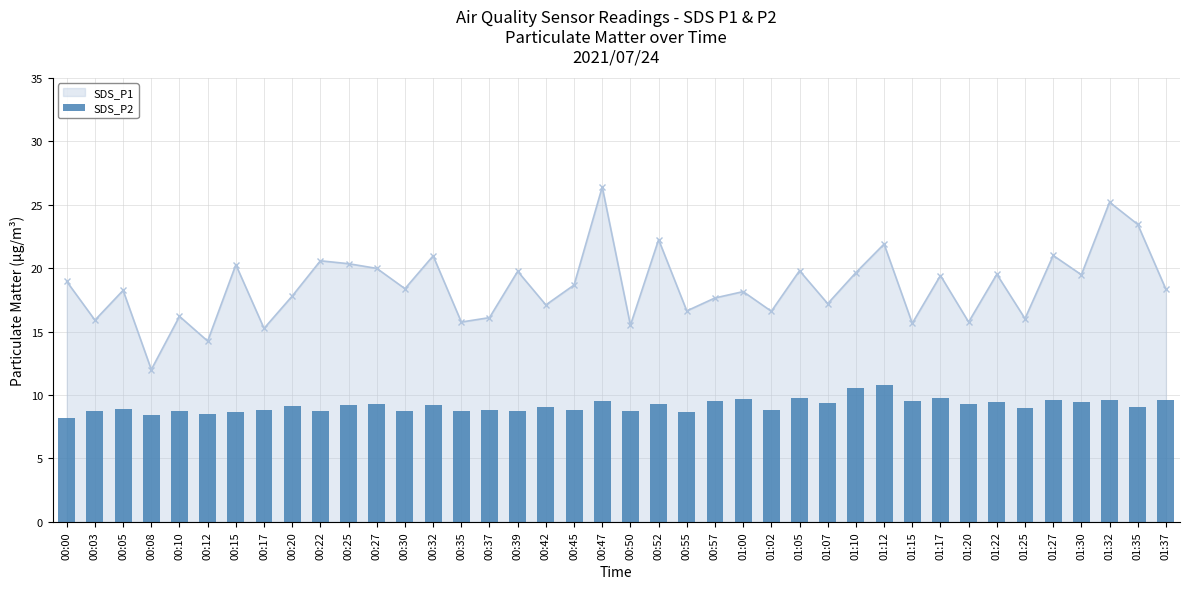

Count the number of categories in the chart.

40